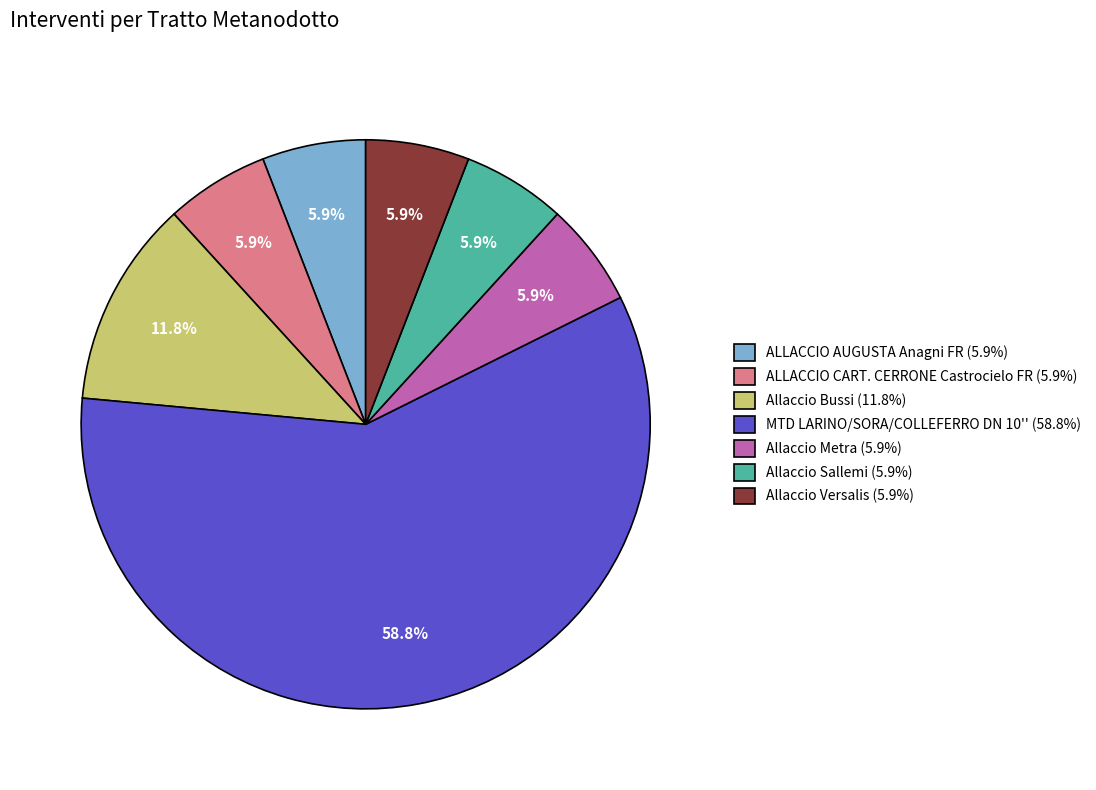

True or false: Allaccio Bussi accounts for 21% of the total.

False